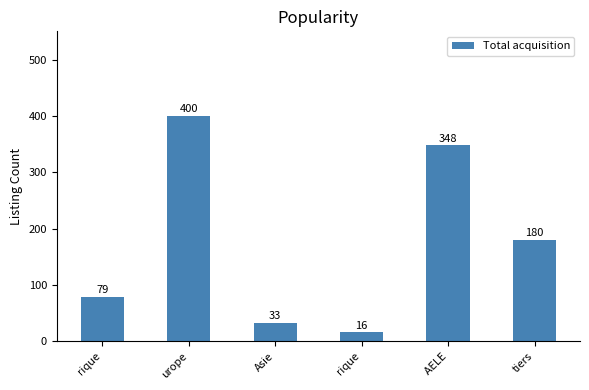

How many data points are less than 180?

3